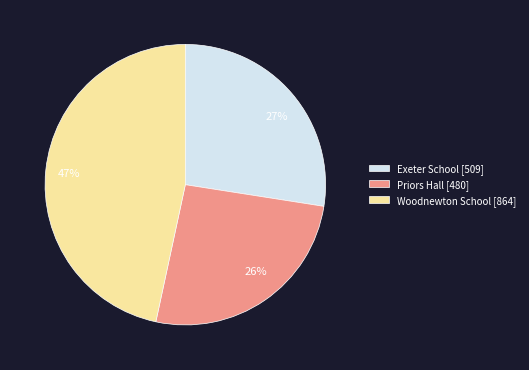

Count the number of slices in the pie.

3